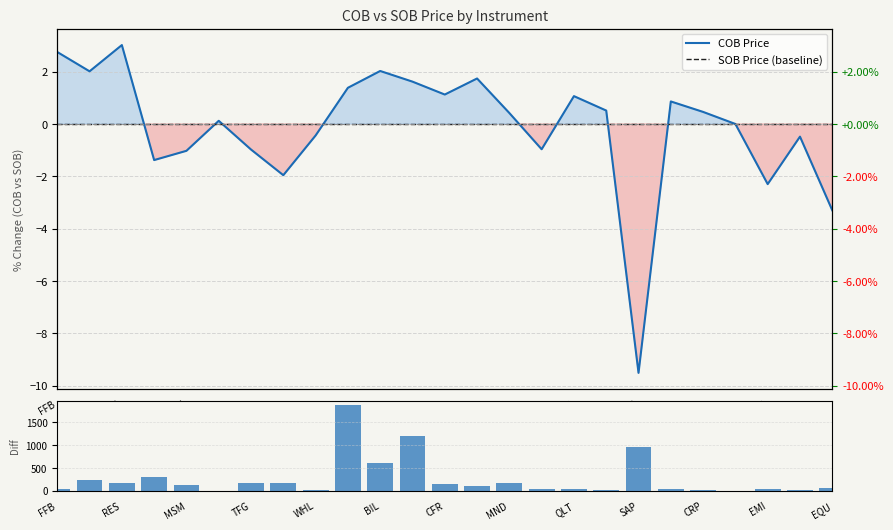

What is the average value of the Price Diff (|COB-SOB|) series?

260.4